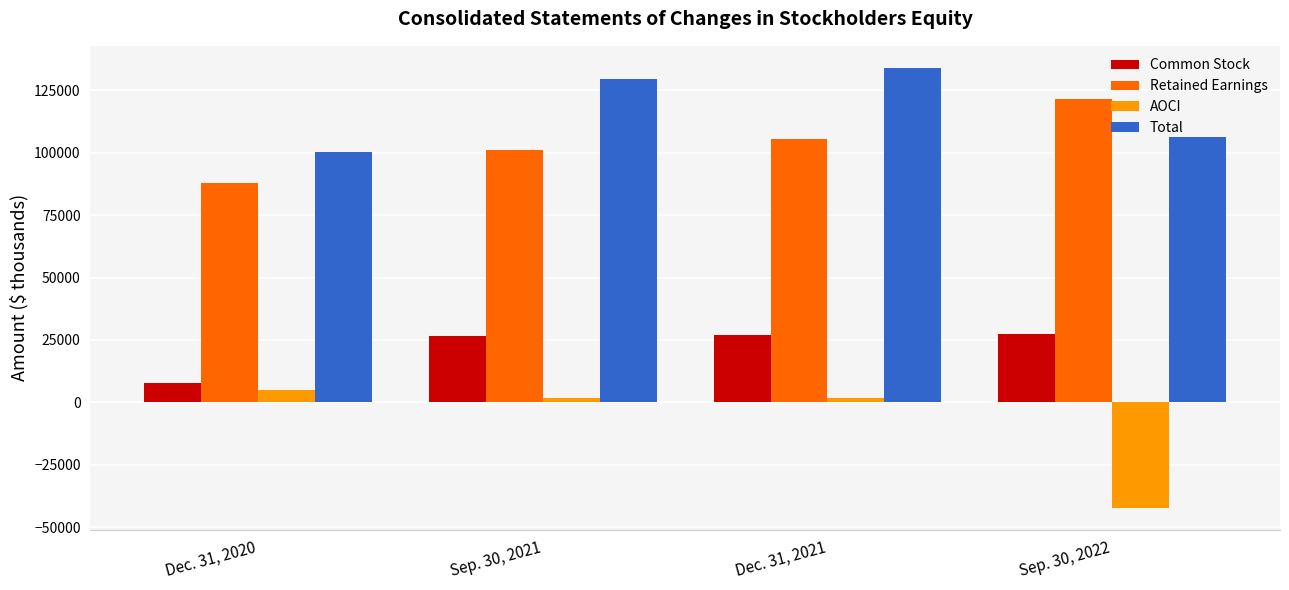

Which series has the largest total across all categories?

Total